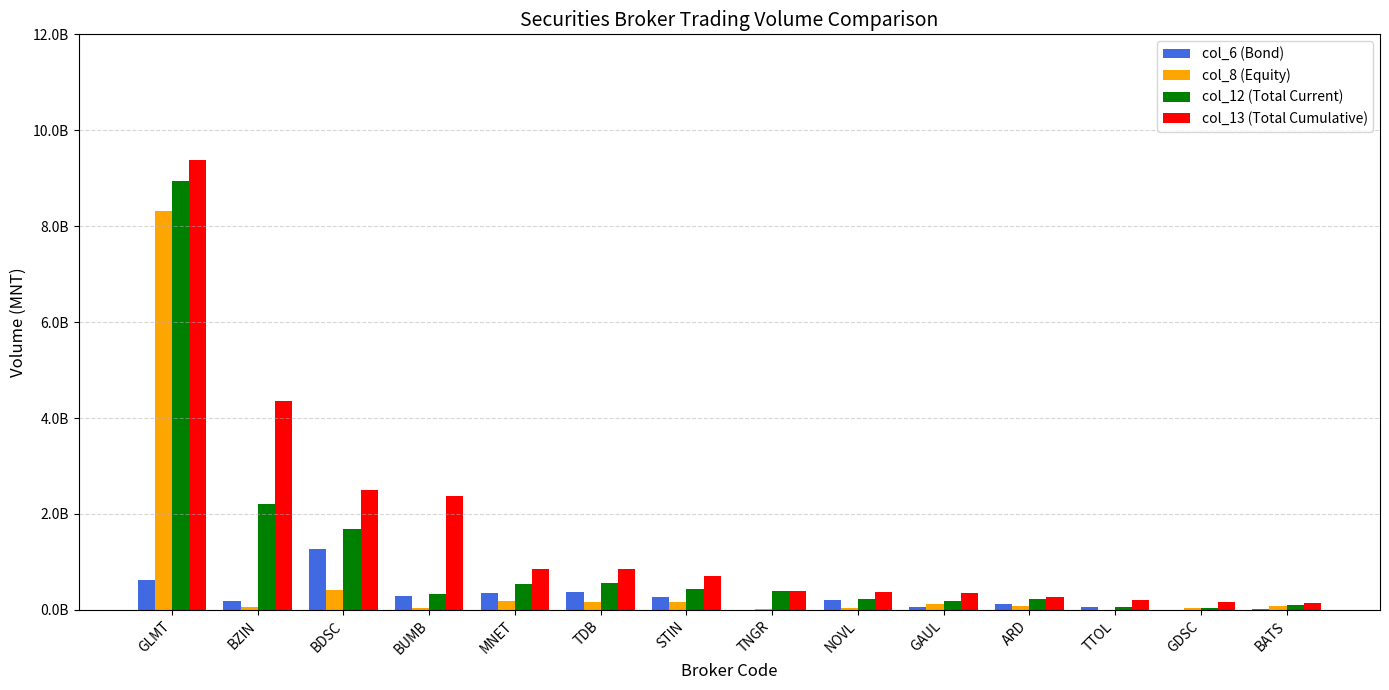

At which category is the sum across all series the highest?

GLMT